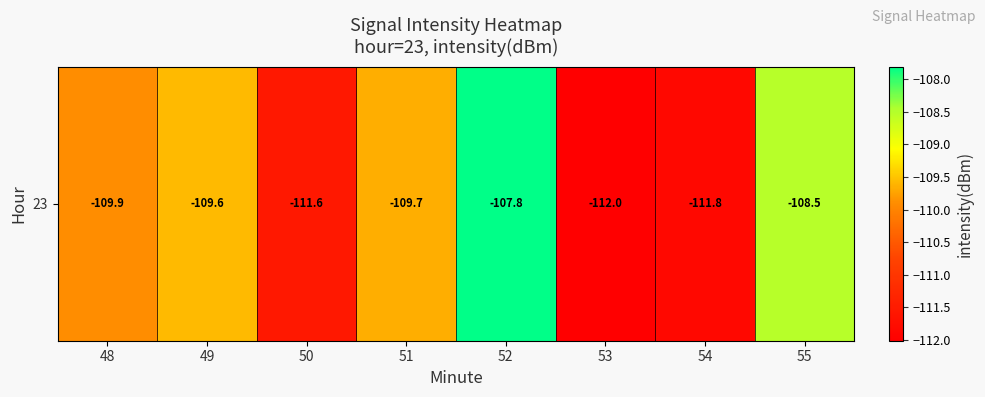

List the labels in order of value, smallest first.

53, 54, 50, 48, 51, 49, 55, 52